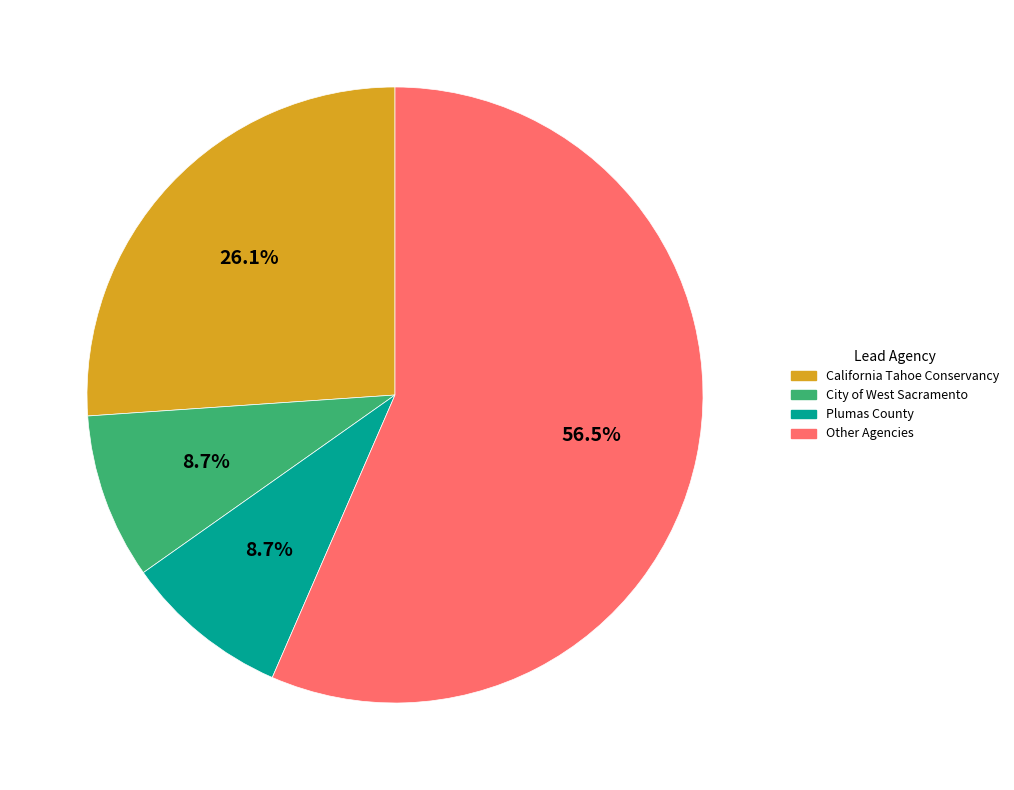

To the nearest percent, what is the average slice percentage?

25%